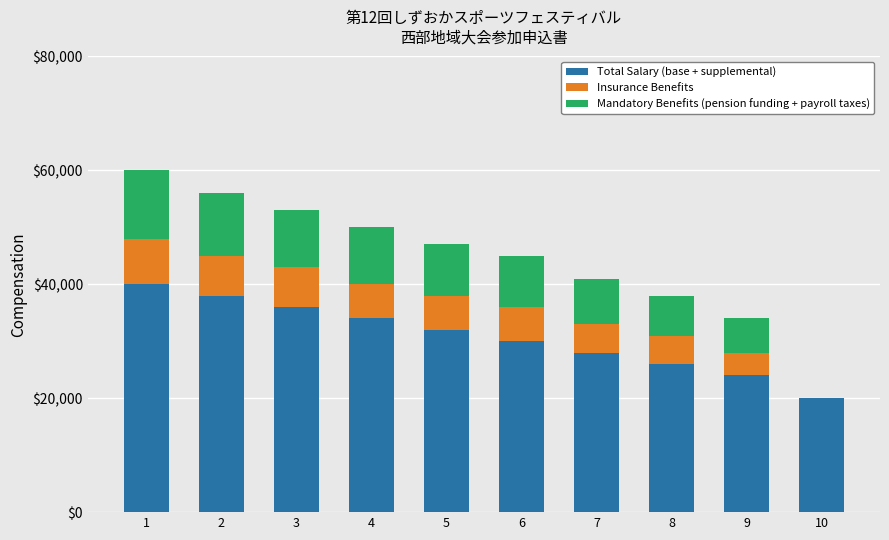

Does the chart contain stacked bars?

Yes